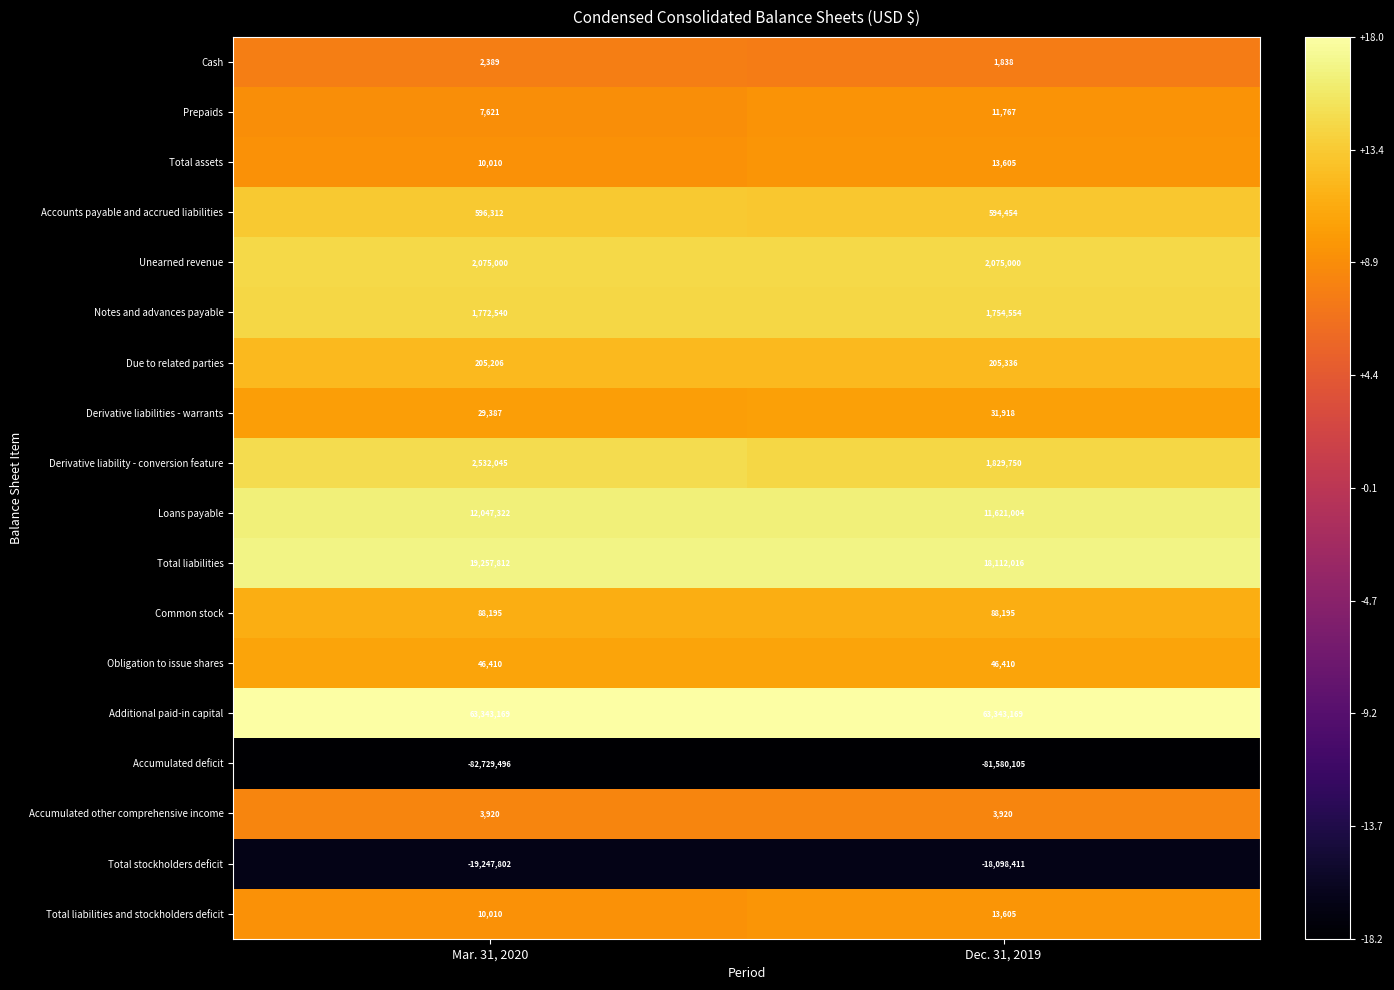

What is the sum of the Total liabilities values at Dec. 31, 2019 and Mar. 31, 2020?

37369828